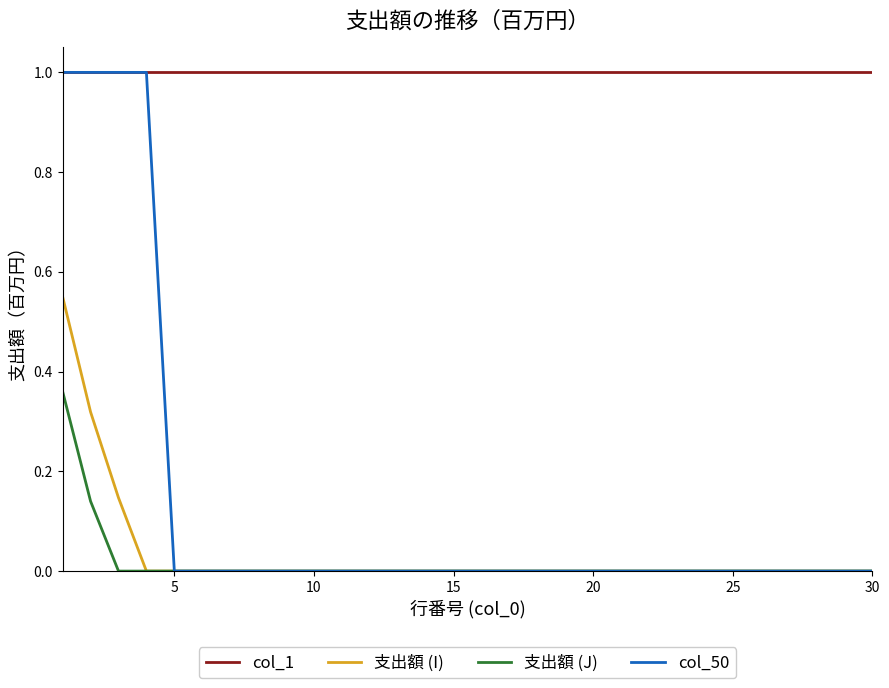

What is the maximum value for col_1?

1.0